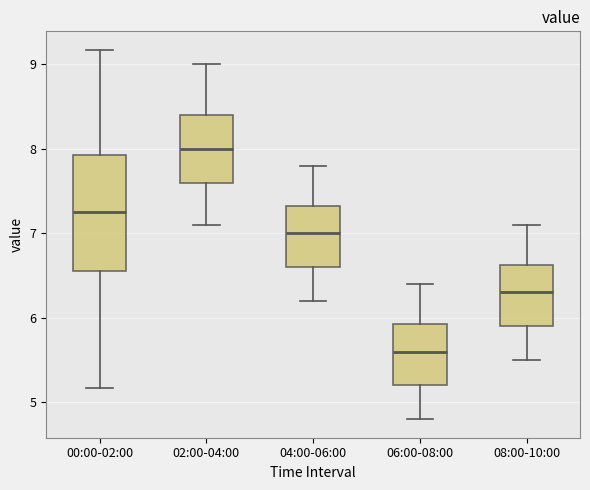

Where is the lower edge of the box for 08:00-10:00 on the y-axis? The values are not printed on the chart, so give them approximately, as read against the axis.

5.9